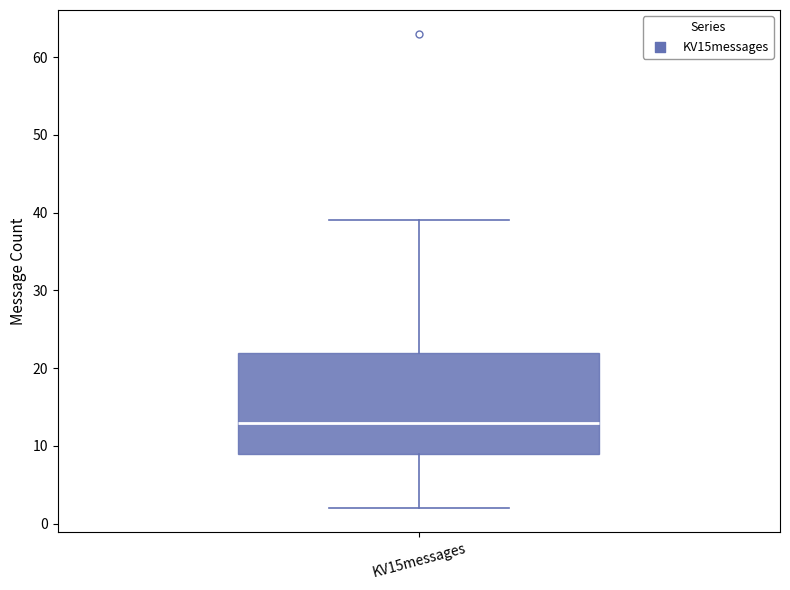

Where is the lower edge of the box for KV15messages on the y-axis? The values are not printed on the chart, so give them approximately, as read against the axis.

9